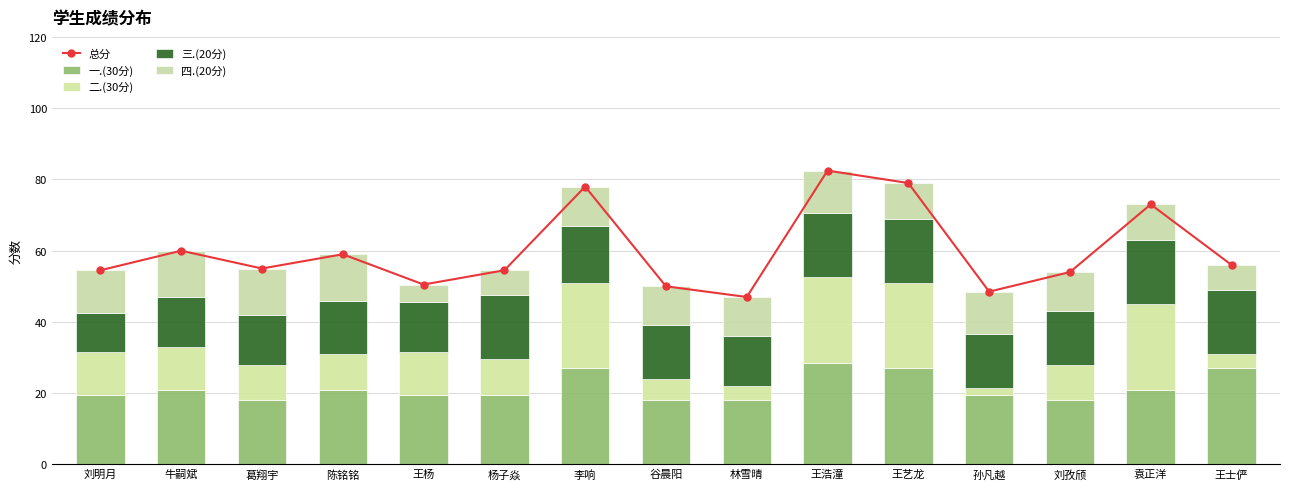

Reading left to right, extract all data points from this chart.

总分: 刘明月=54.5	牛嗣斌=60.0	葛翔宇=55.0	陈铭铭=59.0	王杨=50.5	杨子焱=54.5	李响=78.0	谷晨阳=50.0	林雪晴=47.0	王浩潼=82.5	王艺龙=79.0	孙凡越=48.5	刘孜颀=54.0	袁正洋=73.0	王士俨=56.0
一.(30分): 刘明月=19.5	牛嗣斌=21.0	葛翔宇=18.0	陈铭铭=21.0	王杨=19.5	杨子焱=19.5	李响=27.0	谷晨阳=18.0	林雪晴=18.0	王浩潼=28.5	王艺龙=27.0	孙凡越=19.5	刘孜颀=18.0	袁正洋=21.0	王士俨=27.0
二.(30分): 刘明月=12.0	牛嗣斌=12.0	葛翔宇=10.0	陈铭铭=10.0	王杨=12.0	杨子焱=10.0	李响=24.0	谷晨阳=6.0	林雪晴=4.0	王浩潼=24.0	王艺龙=24.0	孙凡越=2.0	刘孜颀=10.0	袁正洋=24.0	王士俨=4.0
三.(20分): 刘明月=11.0	牛嗣斌=14.0	葛翔宇=14.0	陈铭铭=15.0	王杨=14.0	杨子焱=18.0	李响=16.0	谷晨阳=15.0	林雪晴=14.0	王浩潼=18.0	王艺龙=18.0	孙凡越=15.0	刘孜颀=15.0	袁正洋=18.0	王士俨=18.0
四.(20分): 刘明月=12.0	牛嗣斌=13.0	葛翔宇=13.0	陈铭铭=13.0	王杨=5.0	杨子焱=7.0	李响=11.0	谷晨阳=11.0	林雪晴=11.0	王浩潼=12.0	王艺龙=10.0	孙凡越=12.0	刘孜颀=11.0	袁正洋=10.0	王士俨=7.0